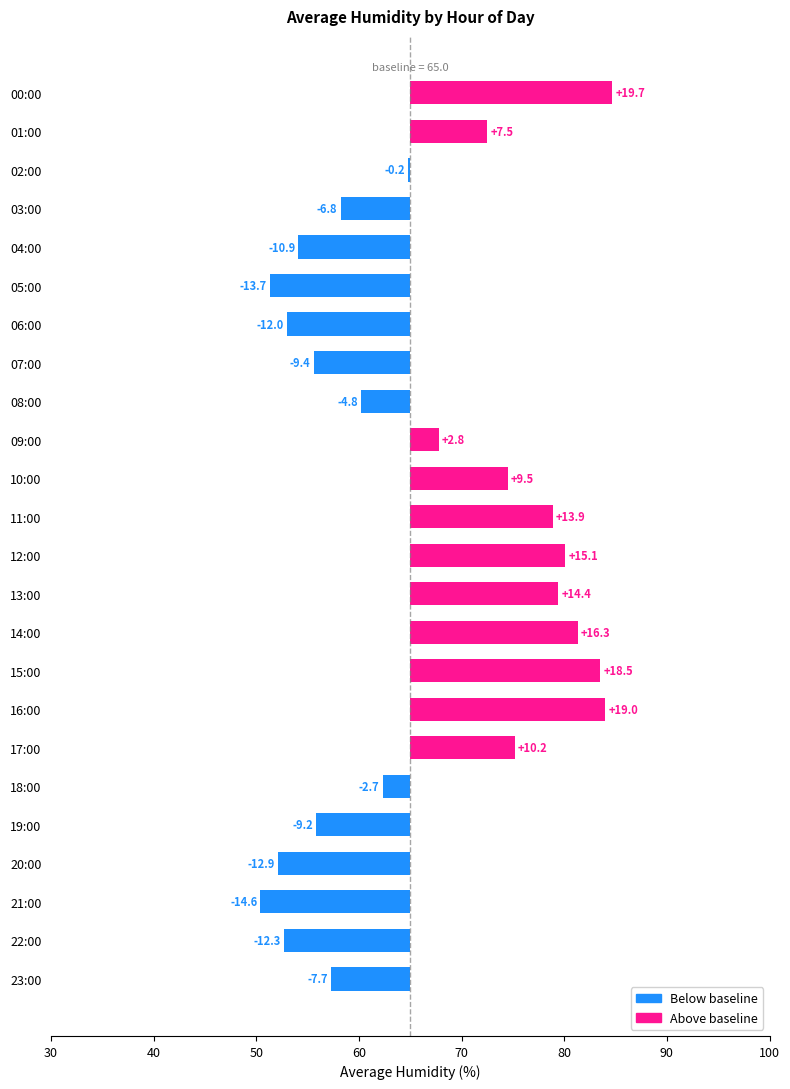

How many values are above zero?

11